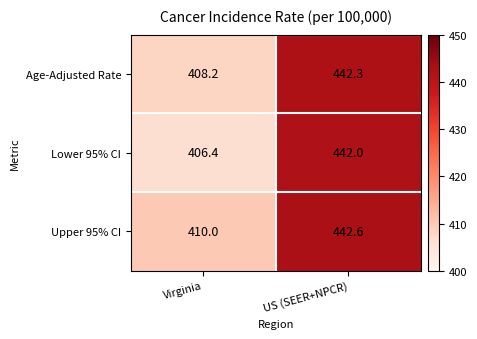

The Upper 95% CI series shows 124.5 at Virginia. True or false?

False